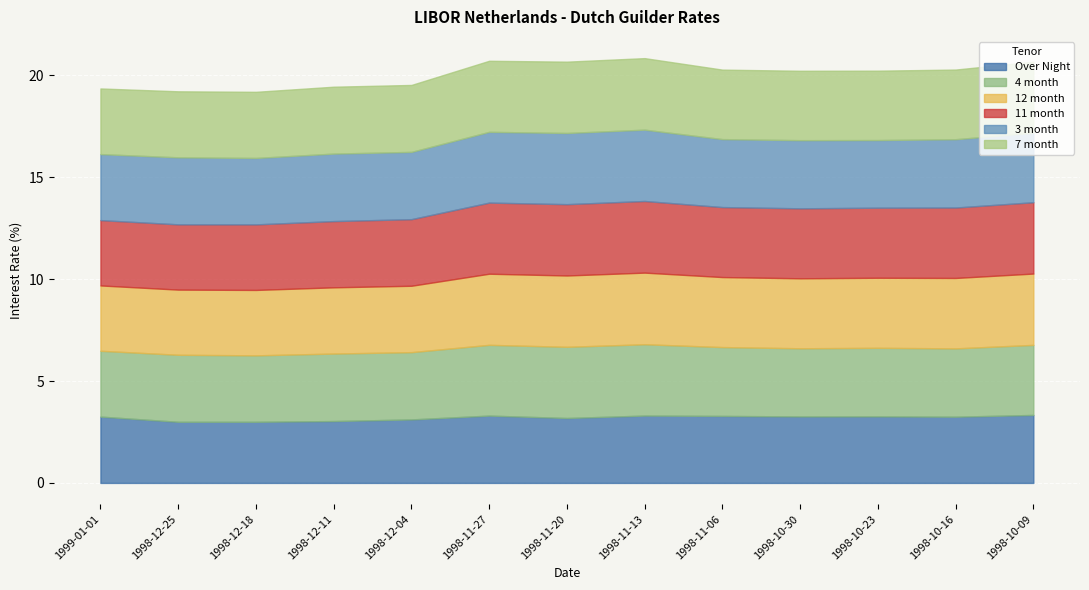

Reading left to right, what are all the values shown in this chart?

Over Night: 1999-01-01=3.3	1998-12-25=3.0	1998-12-18=3.0	1998-12-11=3.0	1998-12-04=3.1	1998-11-27=3.3	1998-11-20=3.2	1998-11-13=3.3	1998-11-06=3.3	1998-10-30=3.3	1998-10-23=3.3	1998-10-16=3.2	1998-10-09=3.3
4 month: 1999-01-01=3.2	1998-12-25=3.3	1998-12-18=3.3	1998-12-11=3.3	1998-12-04=3.3	1998-11-27=3.5	1998-11-20=3.5	1998-11-13=3.5	1998-11-06=3.4	1998-10-30=3.3	1998-10-23=3.4	1998-10-16=3.4	1998-10-09=3.4
12 month: 1999-01-01=3.2	1998-12-25=3.2	1998-12-18=3.2	1998-12-11=3.2	1998-12-04=3.3	1998-11-27=3.5	1998-11-20=3.5	1998-11-13=3.5	1998-11-06=3.4	1998-10-30=3.4	1998-10-23=3.4	1998-10-16=3.5	1998-10-09=3.5
11 month: 1999-01-01=3.2	1998-12-25=3.2	1998-12-18=3.2	1998-12-11=3.2	1998-12-04=3.3	1998-11-27=3.5	1998-11-20=3.5	1998-11-13=3.5	1998-11-06=3.4	1998-10-30=3.4	1998-10-23=3.4	1998-10-16=3.5	1998-10-09=3.5
3 month: 1999-01-01=3.2	1998-12-25=3.3	1998-12-18=3.3	1998-12-11=3.3	1998-12-04=3.3	1998-11-27=3.5	1998-11-20=3.5	1998-11-13=3.5	1998-11-06=3.3	1998-10-30=3.3	1998-10-23=3.3	1998-10-16=3.4	1998-10-09=3.4
7 month: 1999-01-01=3.2	1998-12-25=3.2	1998-12-18=3.2	1998-12-11=3.3	1998-12-04=3.3	1998-11-27=3.5	1998-11-20=3.5	1998-11-13=3.5	1998-11-06=3.4	1998-10-30=3.4	1998-10-23=3.4	1998-10-16=3.4	1998-10-09=3.5